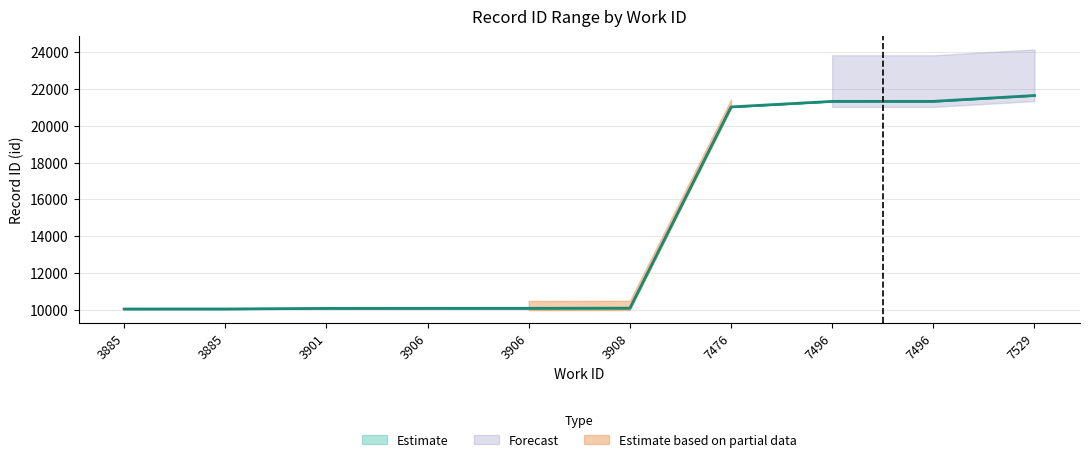

True or false: id_upper has more than 0 points higher than both neighbors.

False